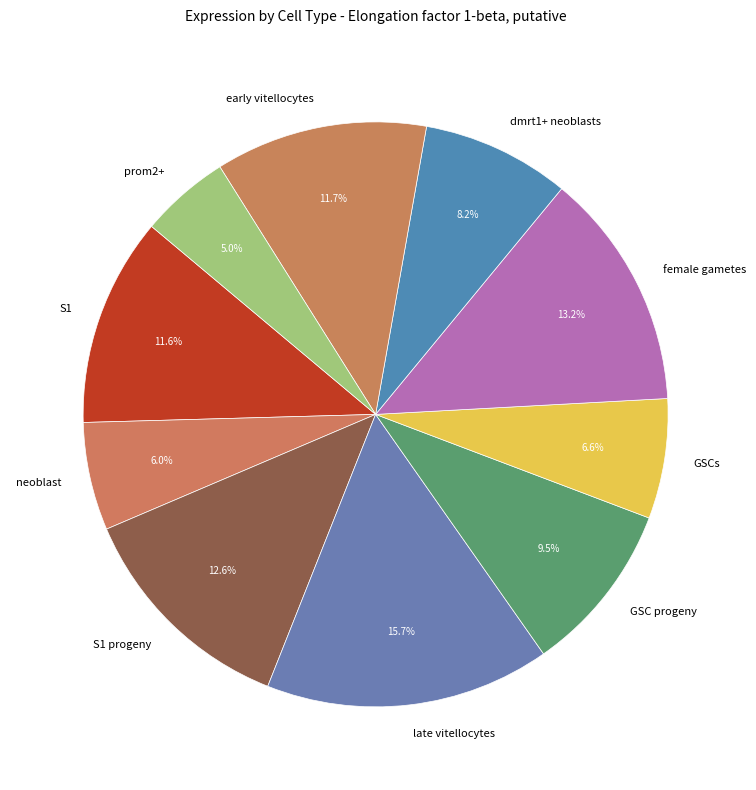

To the nearest percent, what portion does prom2+ represent?

5%